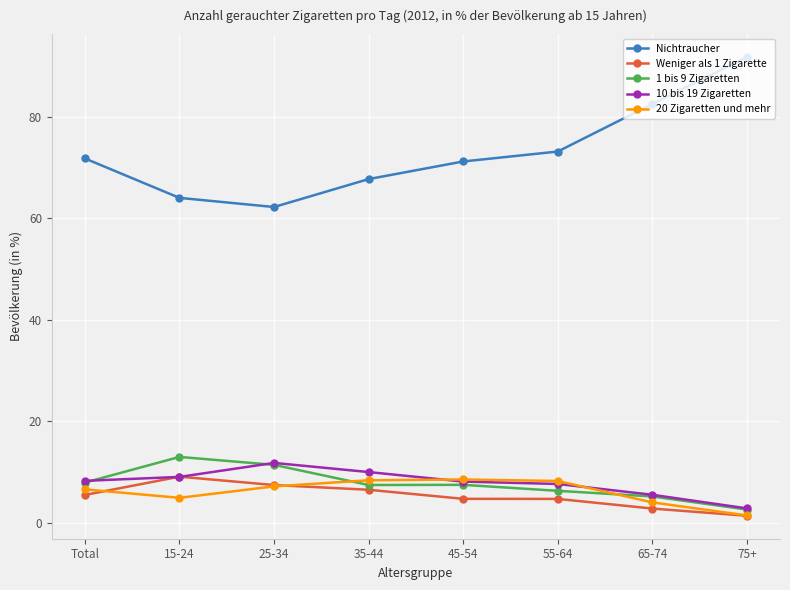

Which series has the largest range (max minus min)?

Nichtraucher